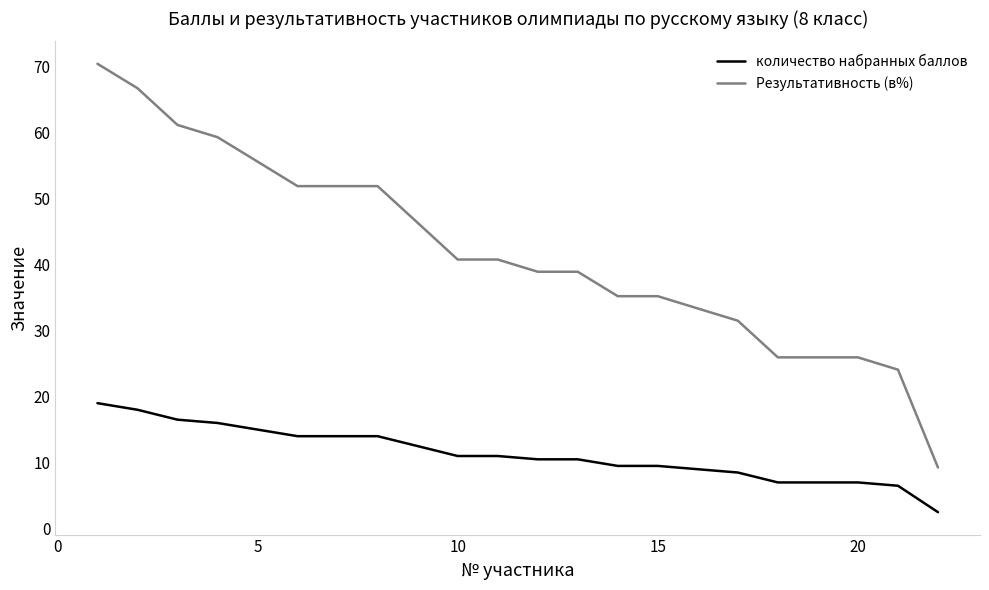

What is the maximum value for количество набранных баллов?

19.0